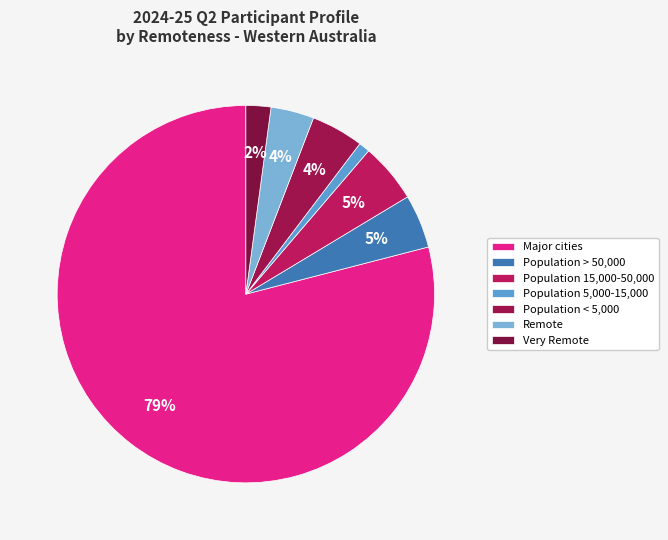

Which has a higher value, Population > 50,000 or Major cities?

Major cities